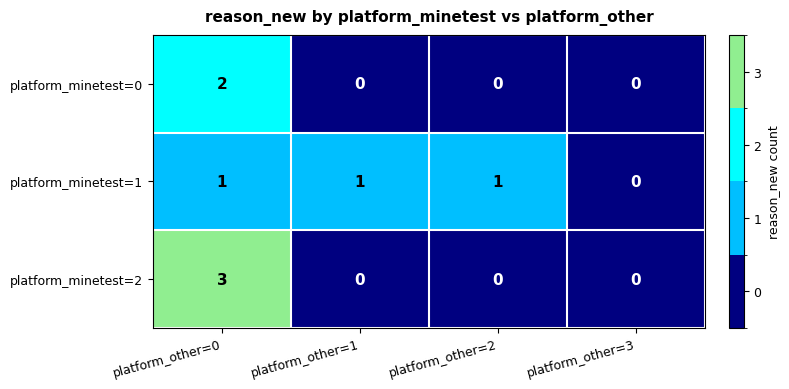

The platform_minetest=2 series shows 0 at platform_other=2. True or false?

True